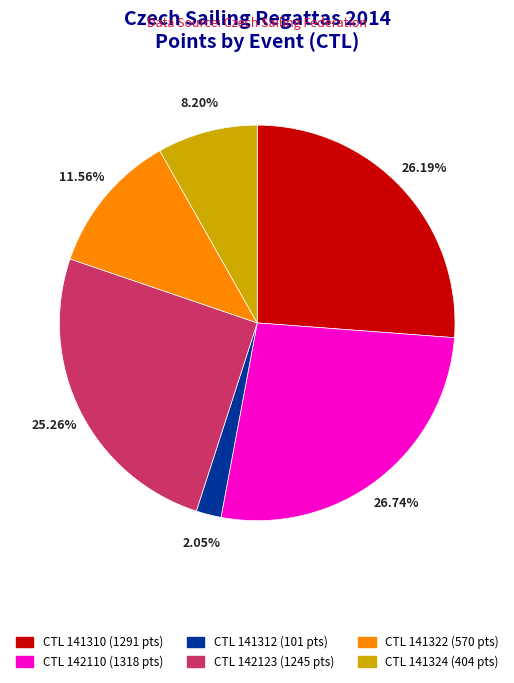

Is there a majority slice in this chart?

No